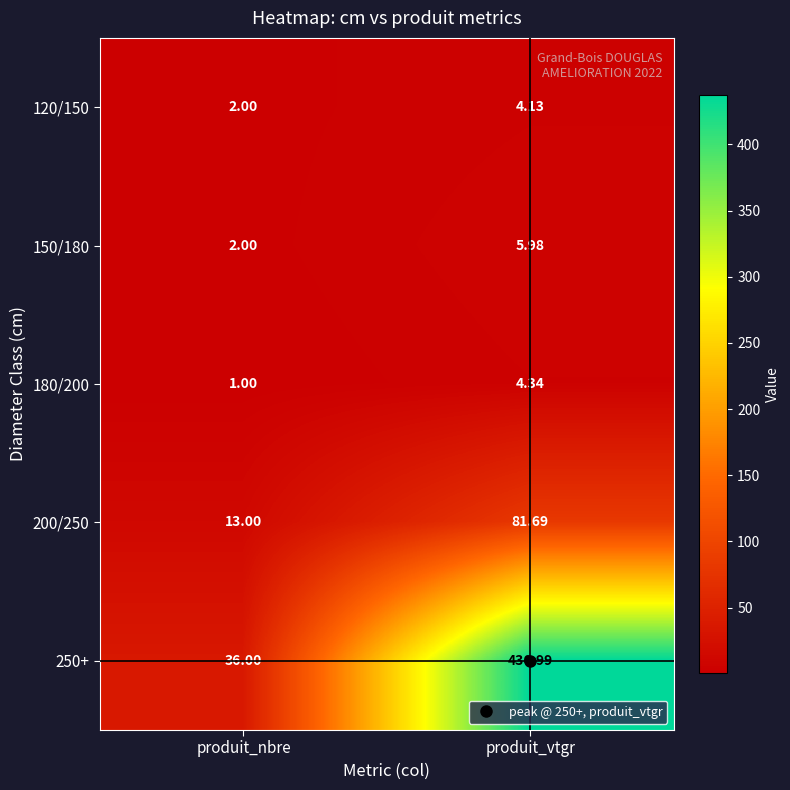

List the labels in order of 250+ value, largest first.

produit_vtgr, produit_nbre